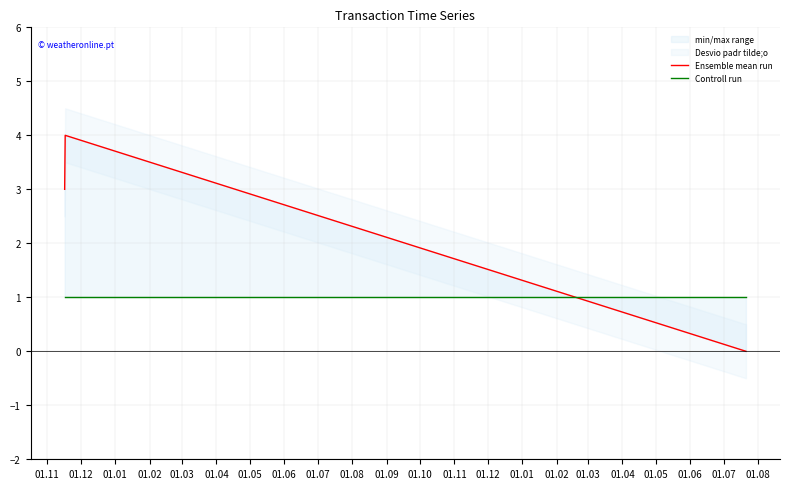

The Controll run series shows 1 at 01.01. True or false?

False